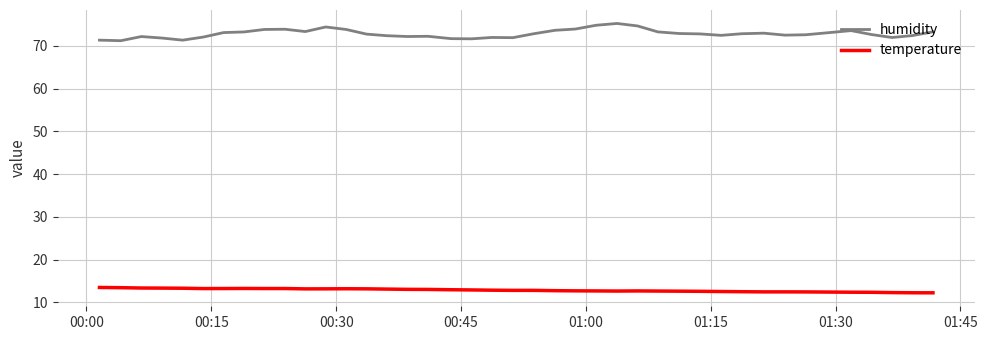

True or false: temperature and humidity cross at least once.

False